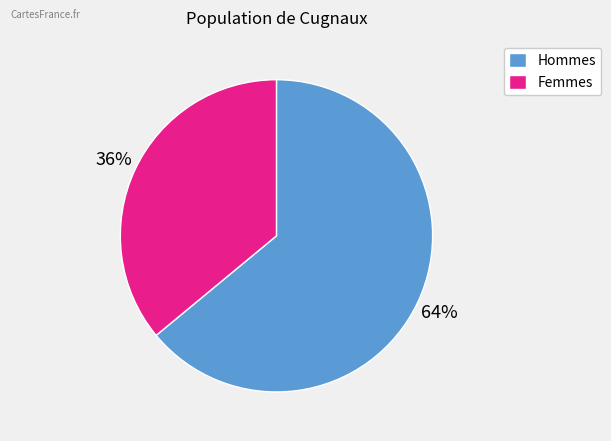

How many segments does this pie chart have?

2